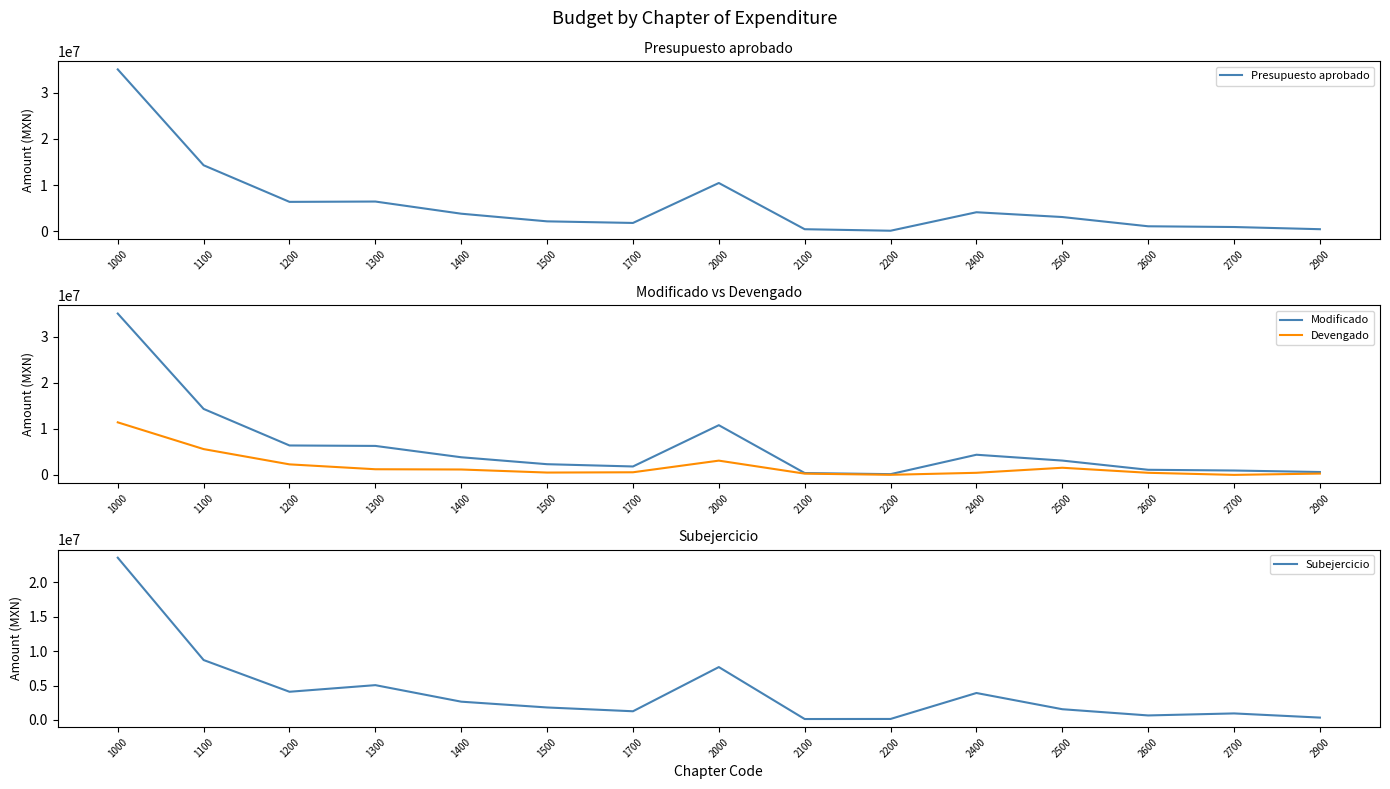

List the labels in order of Devengado value, largest first.

1000, 1100, 2000, 1200, 2500, 1300, 1400, 1700, 1500, 2600, 2400, 2900, 2100, 2200, 2700